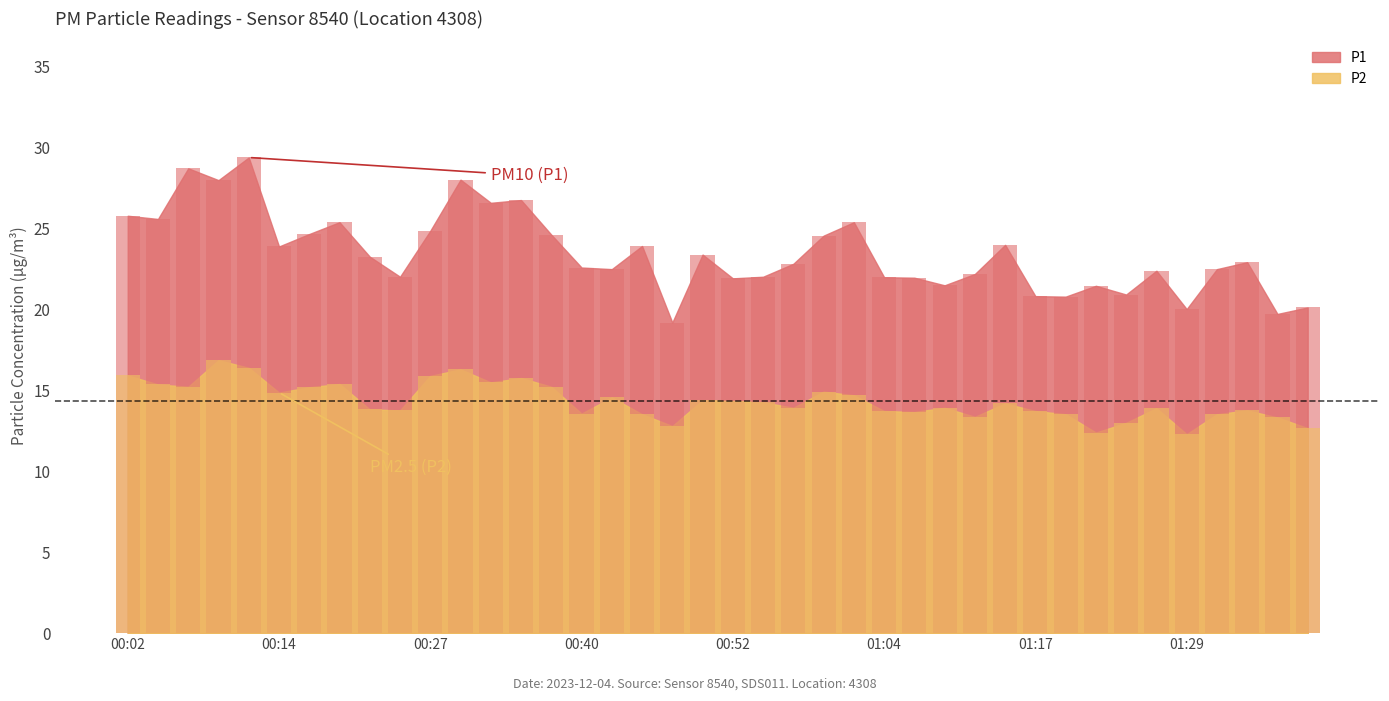

What are all the series names shown in the legend?

P1, P2